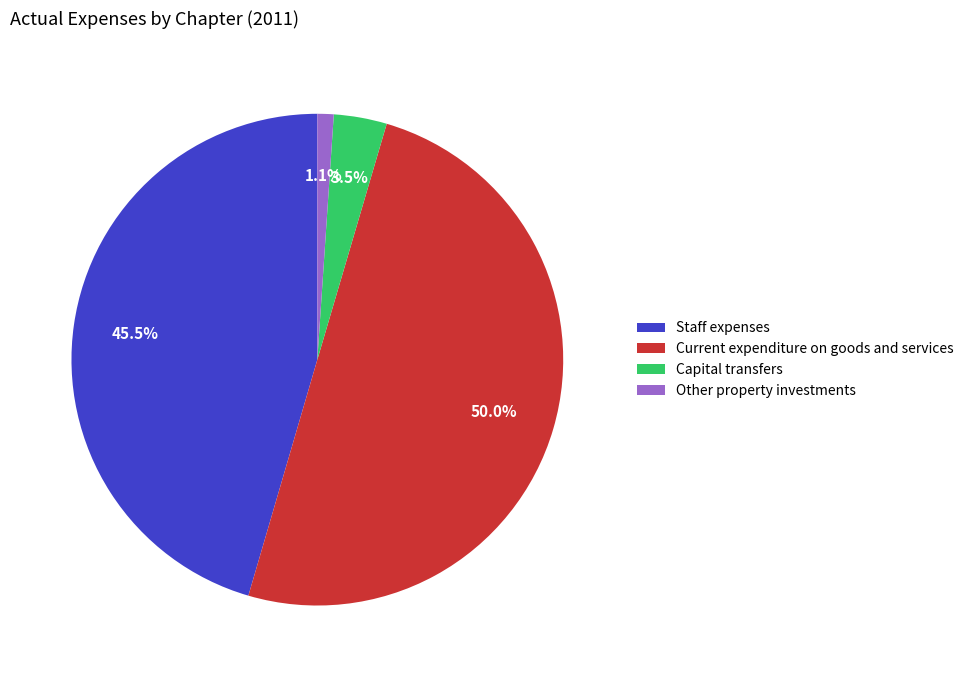

How much of the chart is everything except Current expenditure on goods and services?

50.0%